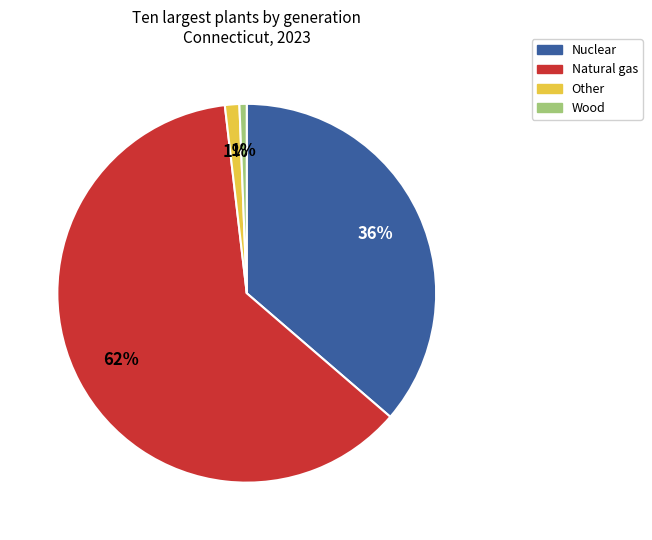

True or false: Wood accounts for 1% of the total.

True